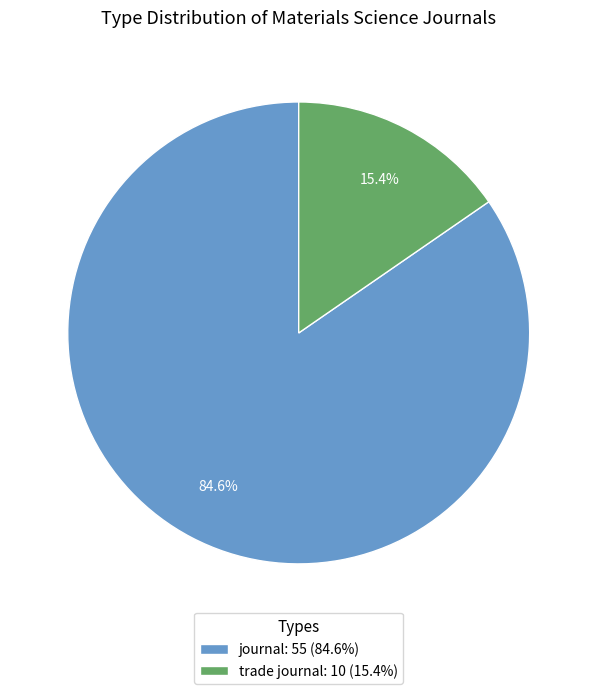

Is the sum of journal and trade journal greater than half?

Yes